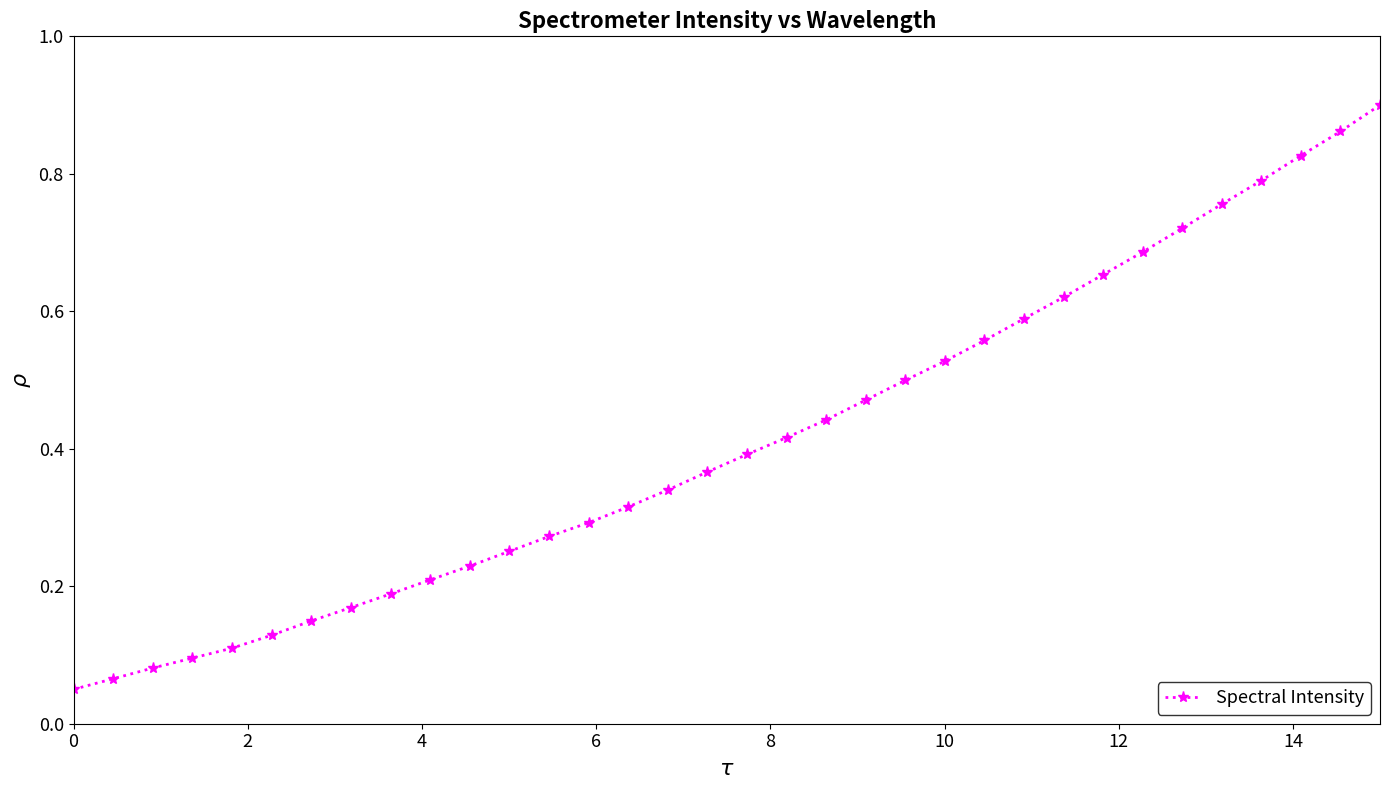

Does the chart have visible grid lines?

No